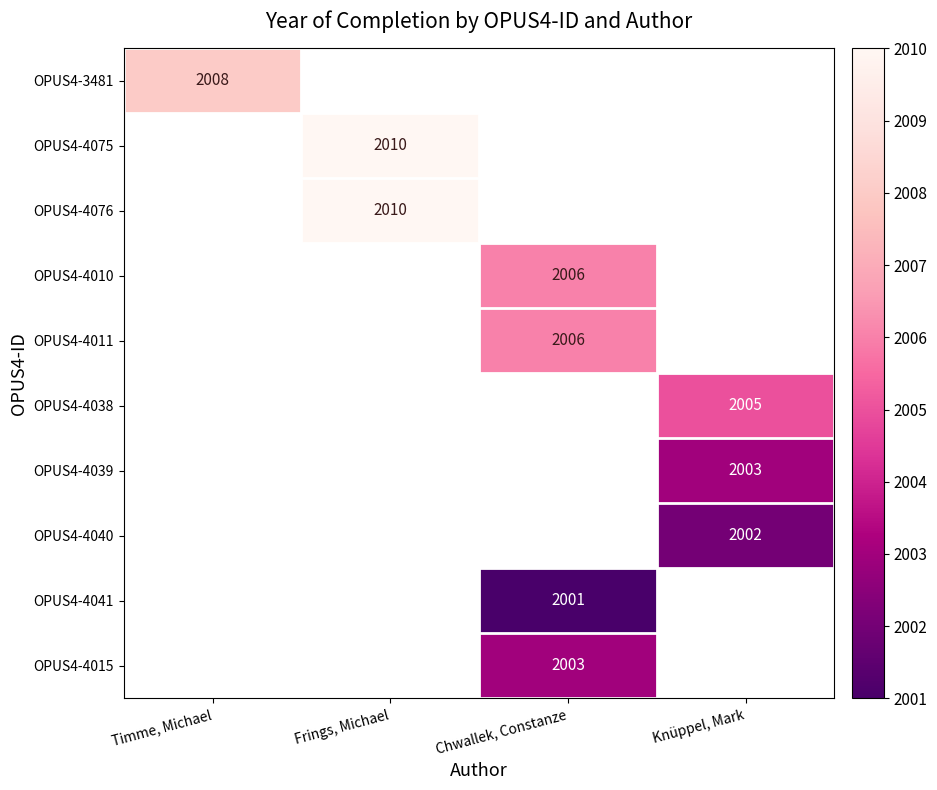

The value of OPUS4-4015 at Chwallek, Constanze is 2003. True or false?

True